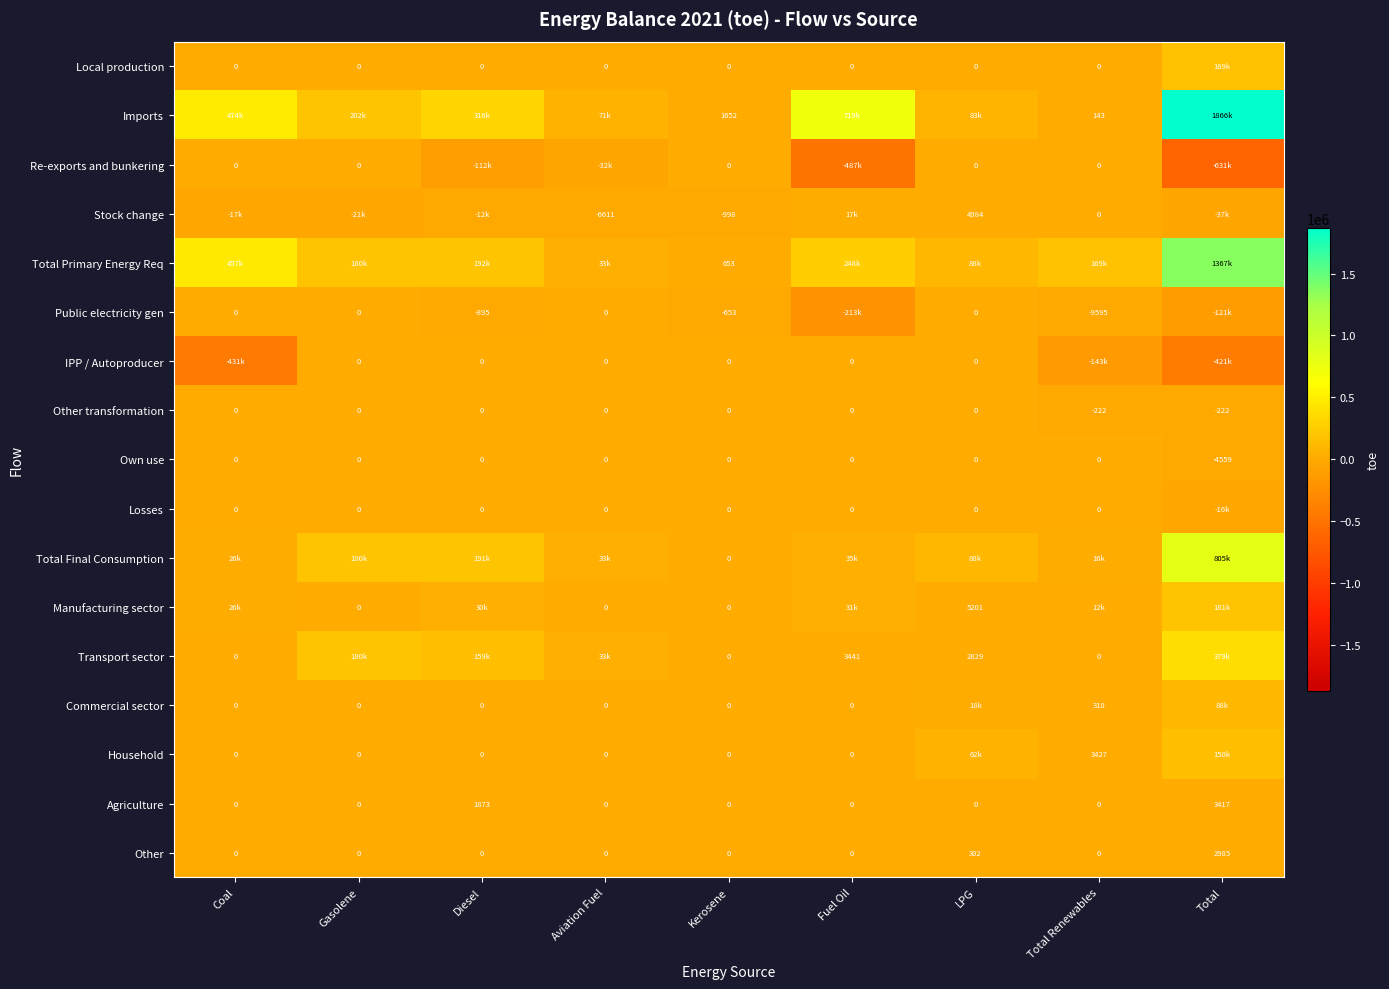

Is the value of Public electricity gen at Total Renewables greater than the value of IPP / Autoproducer at Fuel Oil?

No